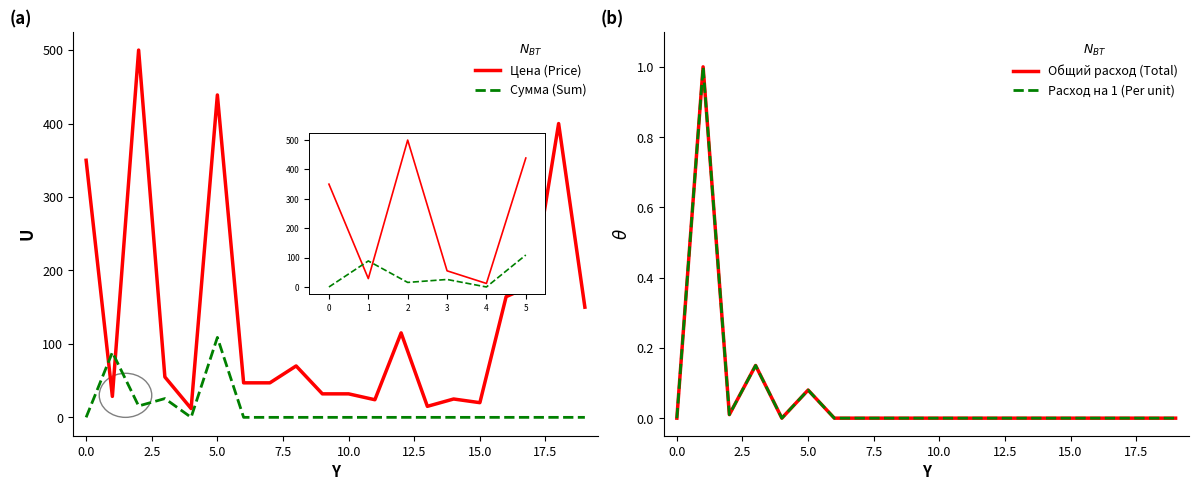

The value of Сумма (Sum) at 19 is 58.4. True or false?

False